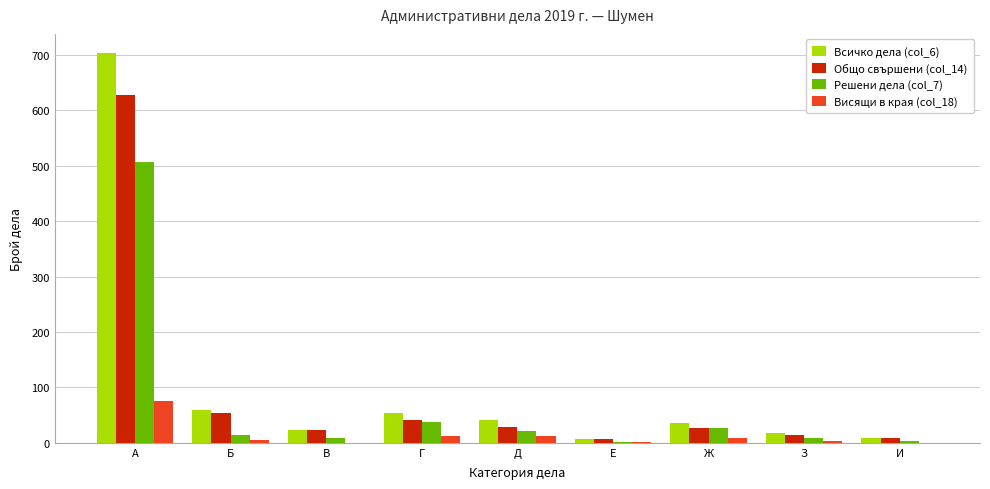

Is it true that Всичко дела (col_6) equals 1049 at А?

False